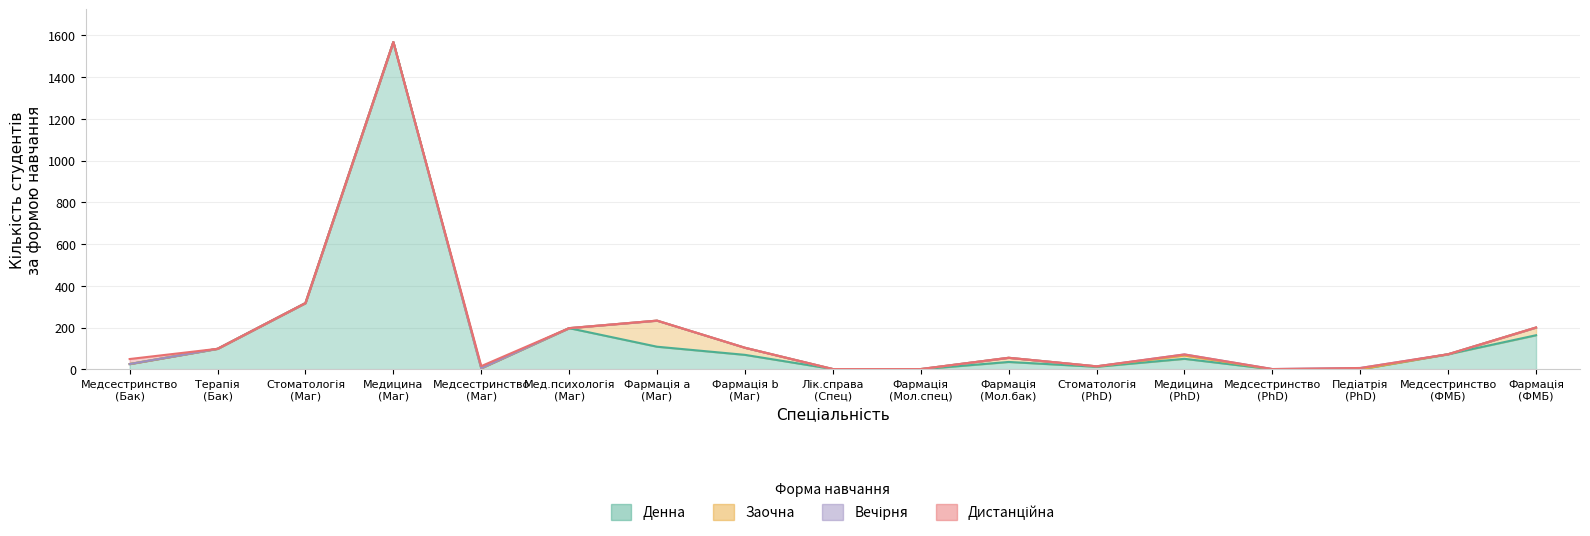

Reading left to right, what are all the values shown in this chart?

Денна: 25	98	317	1568	5	197	108	69	1	0	35	12	50	0	0	72	163
Заочна: 0	0	0	0	0	0	125	34	0	1	20	2	16	0	0	0	37
Вечірня: 0	0	0	0	0	0	0	0	0	0	0	0	5	1	6	0	0
Дистанційна: 24	0	0	0	10	0	0	0	0	0	0	0	0	0	0	0	0